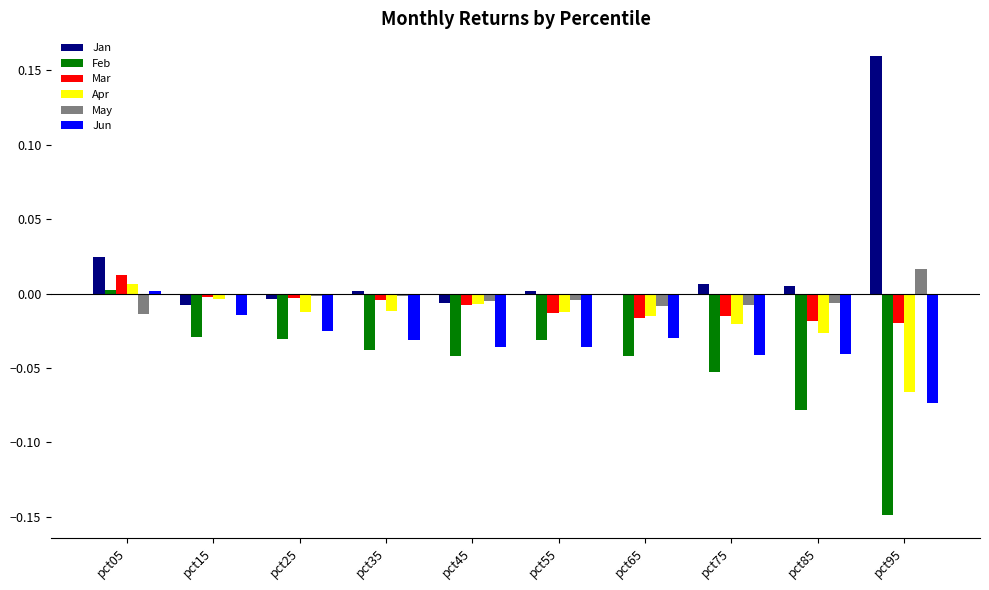

At which category does the chart reach its peak across all series?

pct95